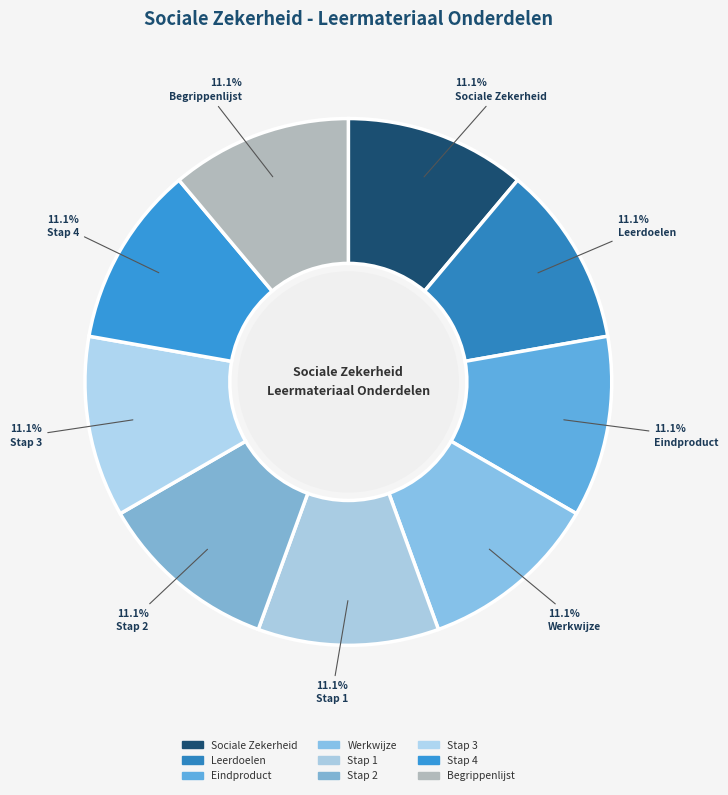

To the nearest percent, what percentage of the pie is Begrippenlijst?

11%